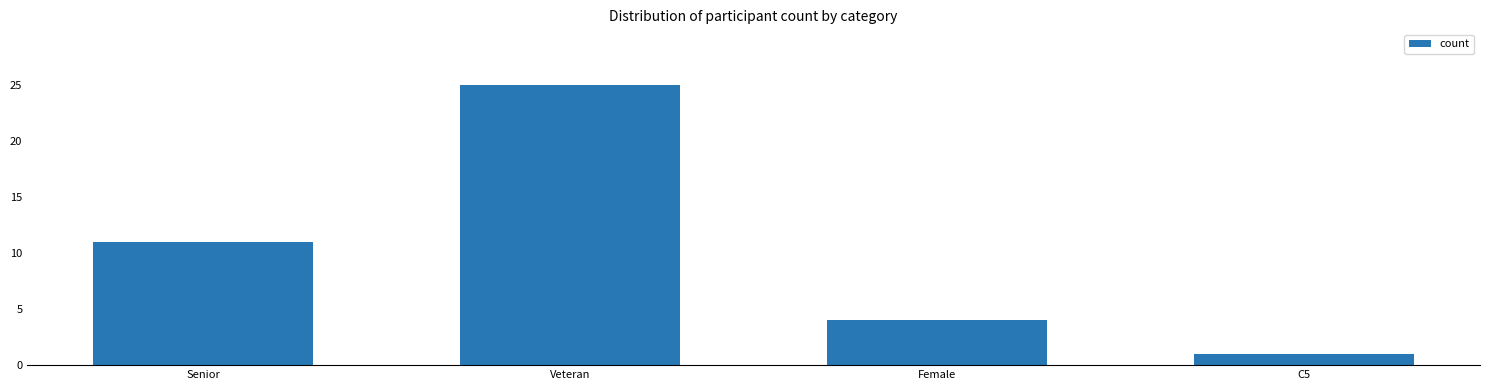

Does the chart contain stacked bars?

No